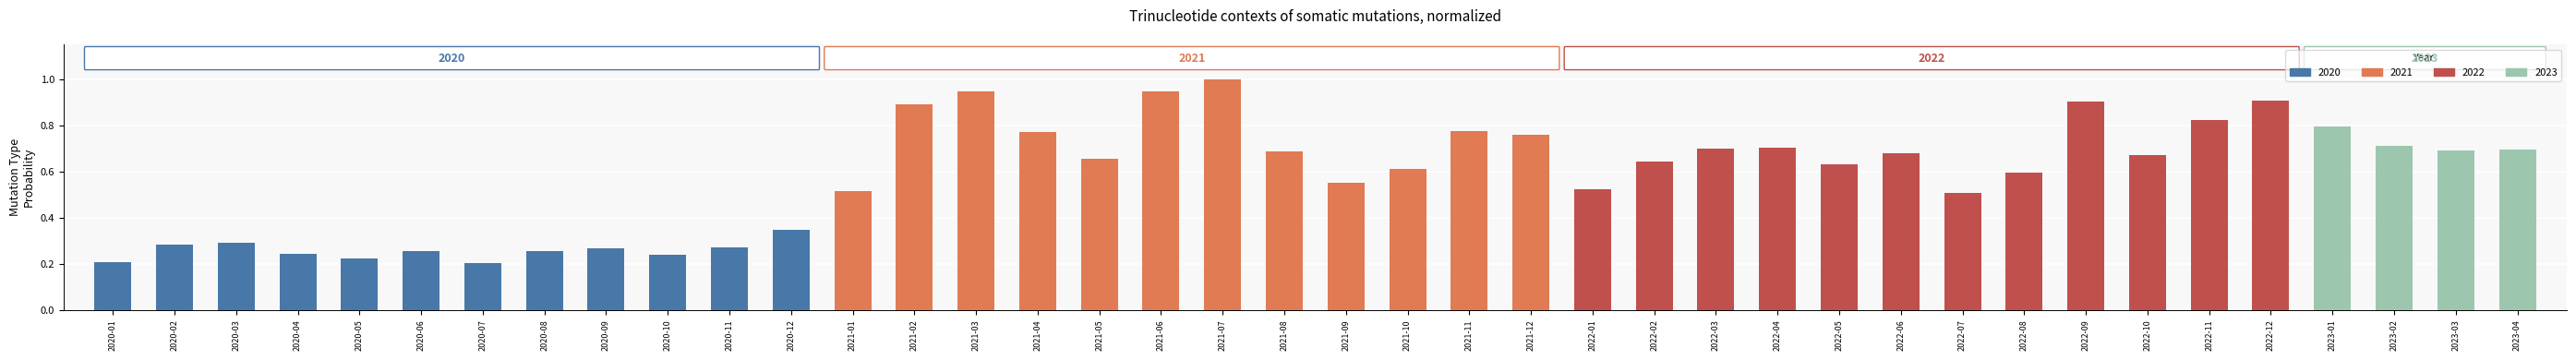

What position from the right is 2022-01?

16